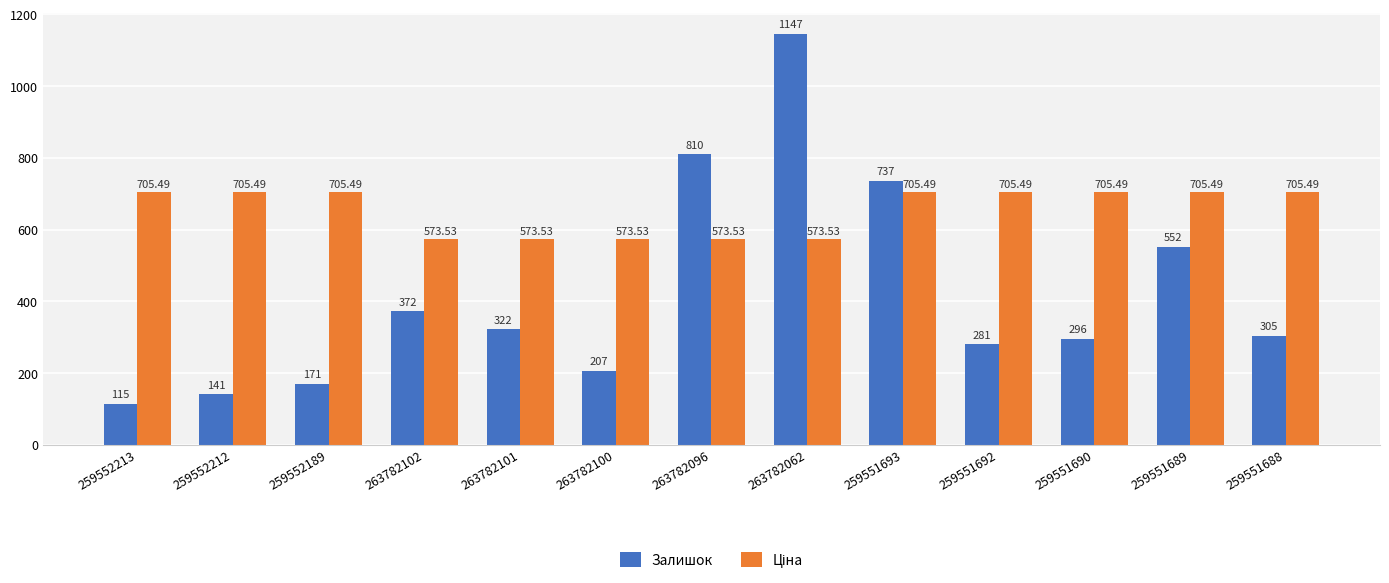

What is the difference between the Залишок values at 259551690 and 259551688?

9.0